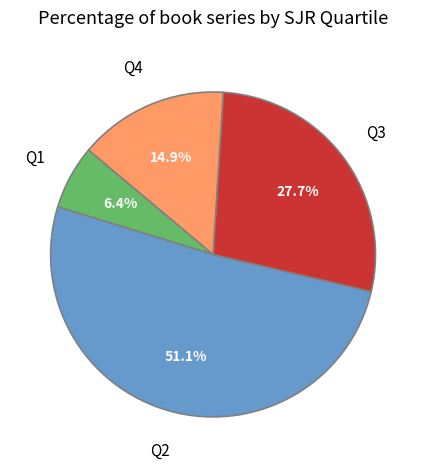

Is Q2 the majority of the pie?

Yes